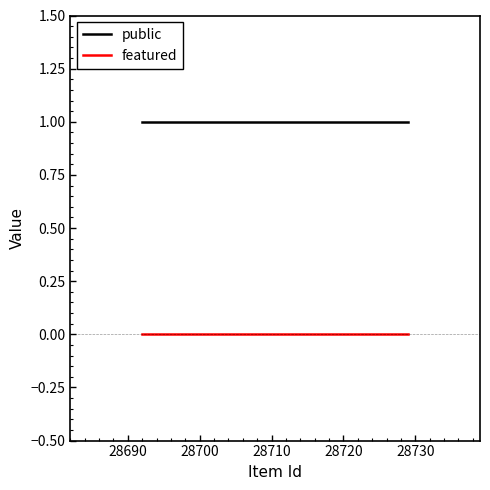

Rank the series by their maximum value, from highest to lowest.

public, featured